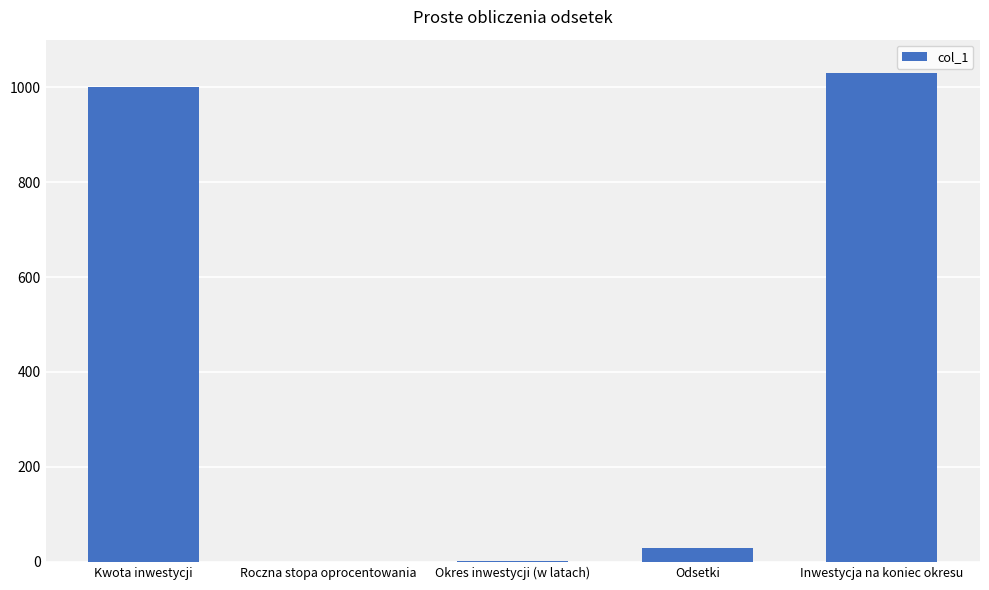

Between Kwota inwestycji and Roczna stopa oprocentowania, which is larger?

Kwota inwestycji